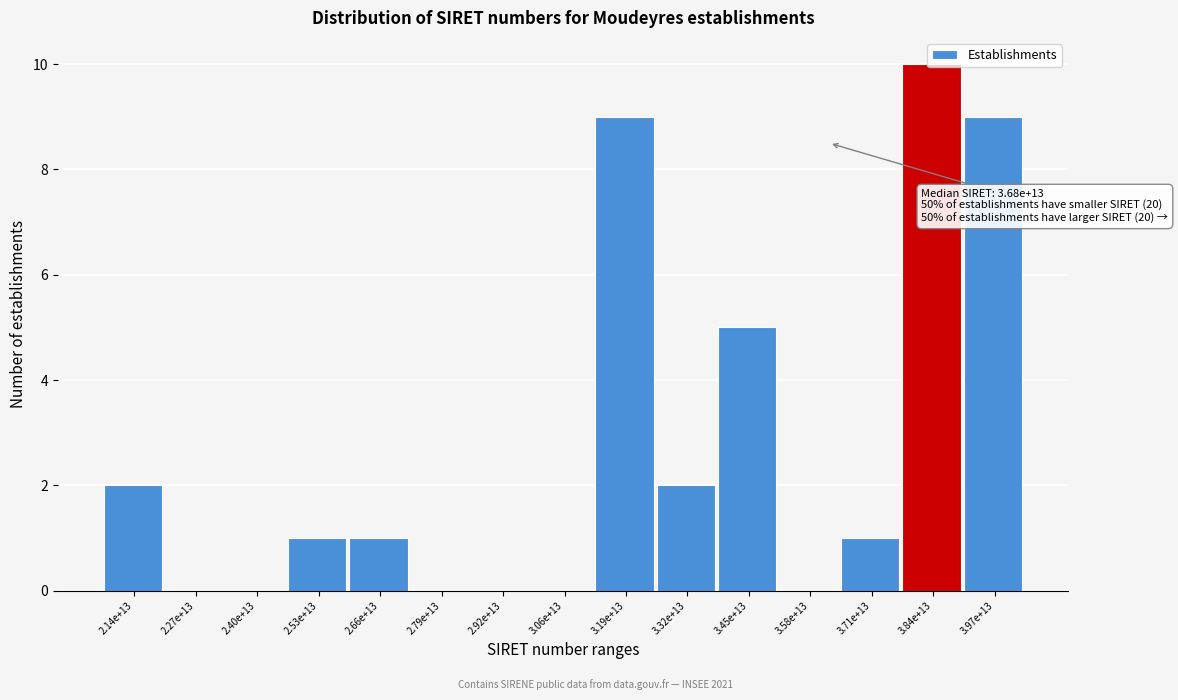

What is the change in value from 3.06e+13 to 3.32e+13?

+2